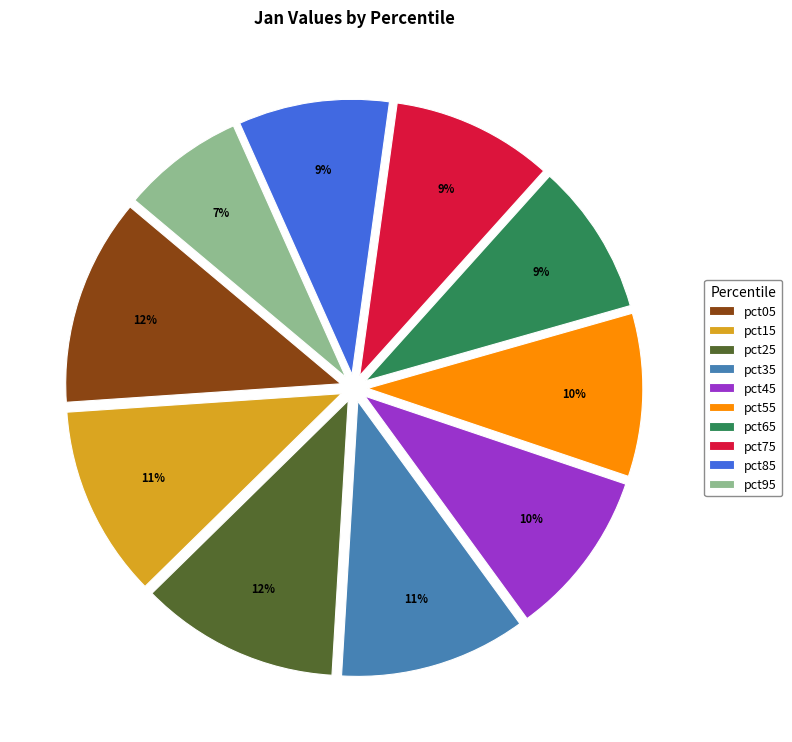

Do pct85 and pct95 together represent more than half of the pie?

No